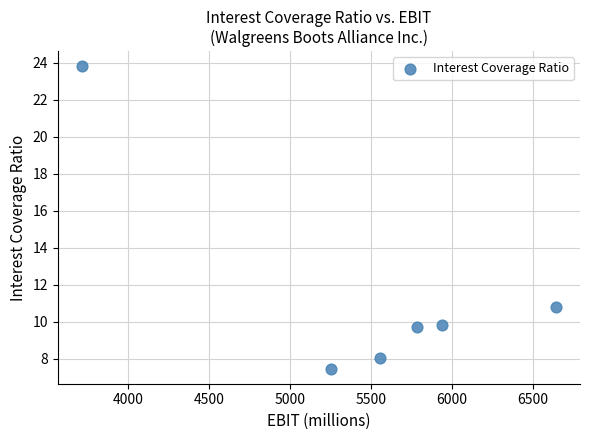

What is the average X value?

5481.7